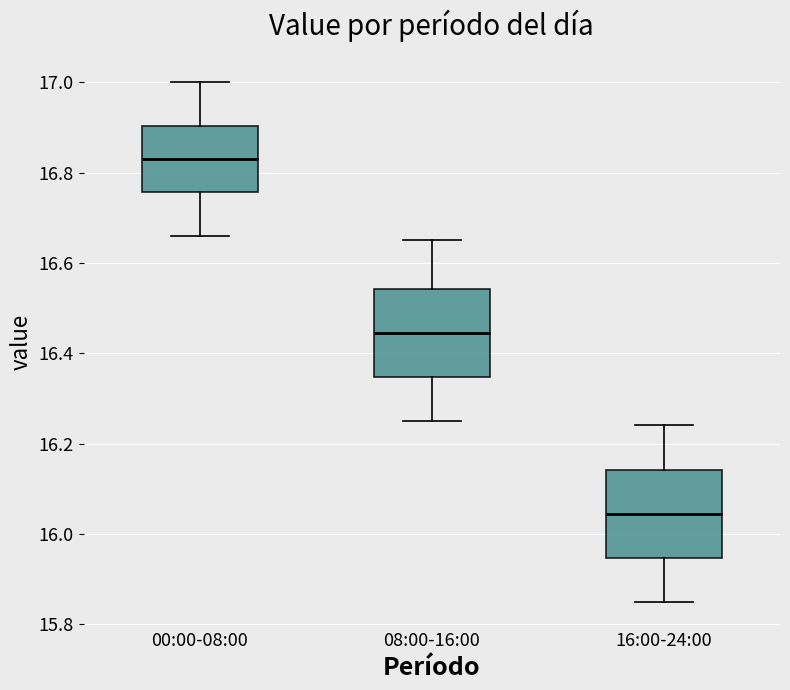

Reading left to right, transcribe this box plot: for each box, give where its median line is, the range the box spans, and where its two whiskers end, as read against the y-axis. The values are not printed on the chart, so give them approximately, as read against the axis.

00:00-08:00: median 16.84, box 16.76 to 16.90, whiskers 16.66 to 17.00
08:00-16:00: median 16.44, box 16.34 to 16.54, whiskers 16.26 to 16.66
16:00-24:00: median 16.04, box 15.94 to 16.14, whiskers 15.86 to 16.24